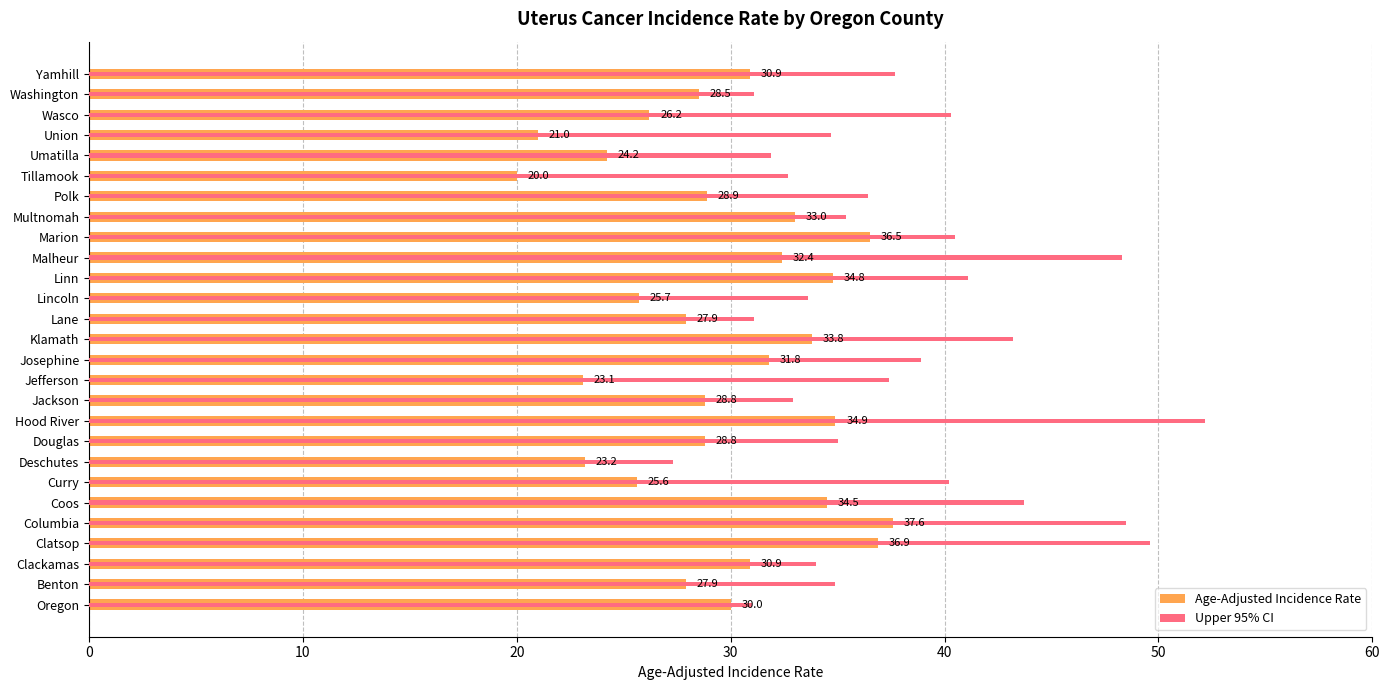

What are all the series names shown in the legend?

Age-Adjusted Incidence Rate, Upper 95% CI